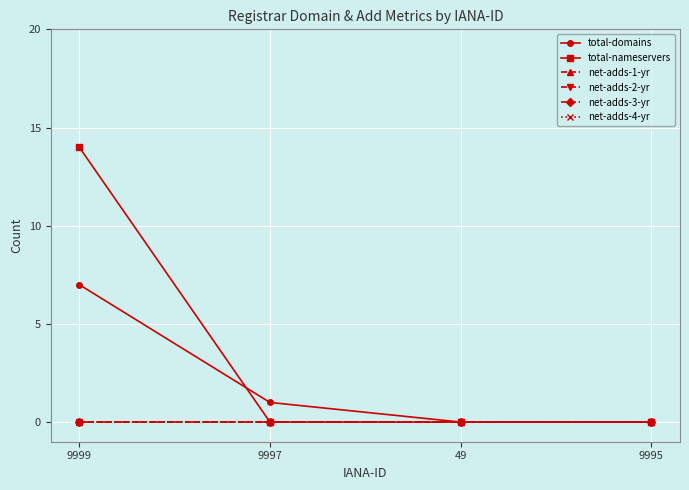

What is the difference between the maximum and minimum values in the total-nameservers series?

14